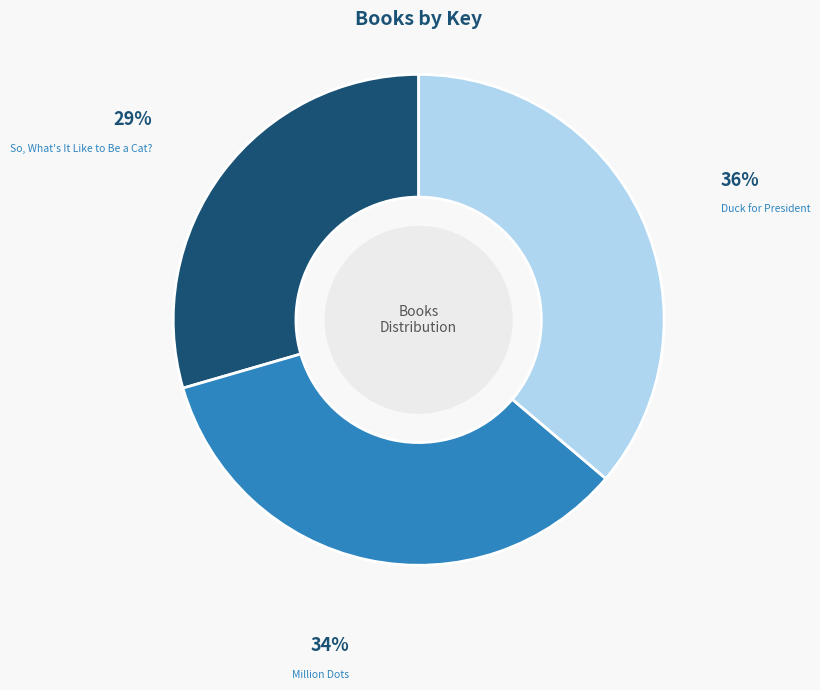

The Million Dots slice represents 34% of the pie. True or false?

True